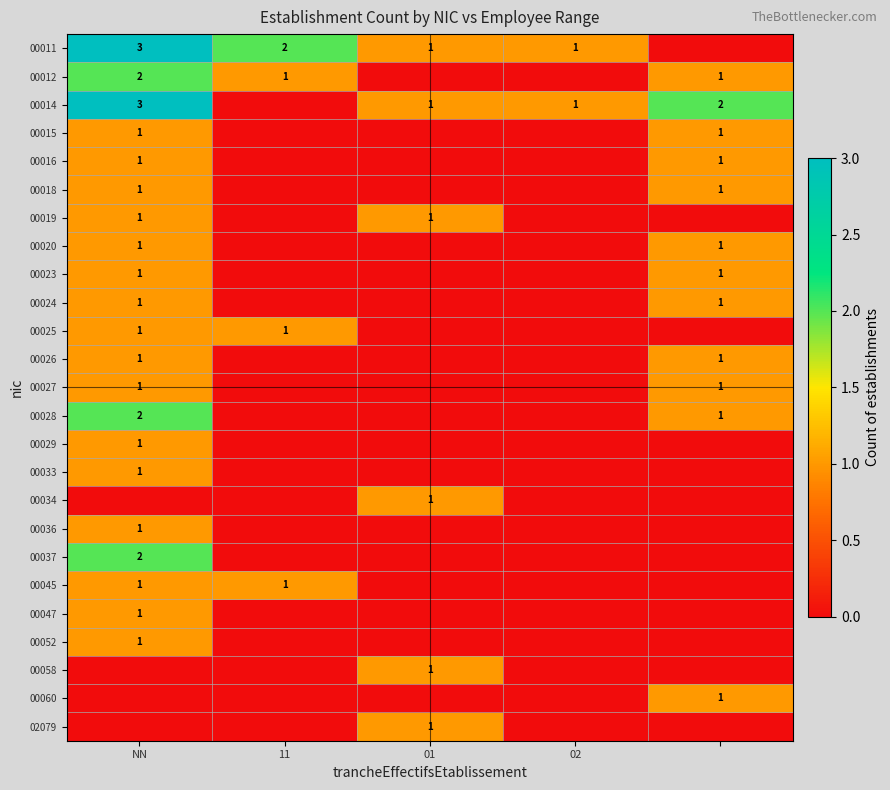

Read the 00020 value at NN.

1